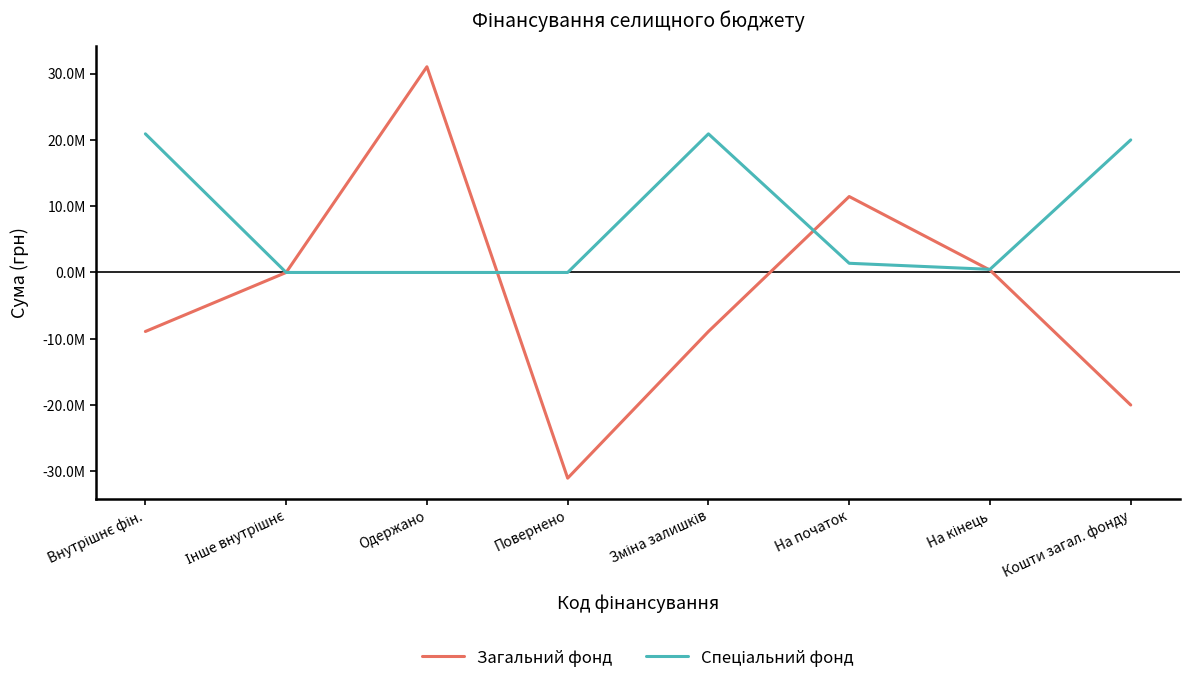

True or false: Спеціальний фонд and Загальний фонд intersect in this chart.

True